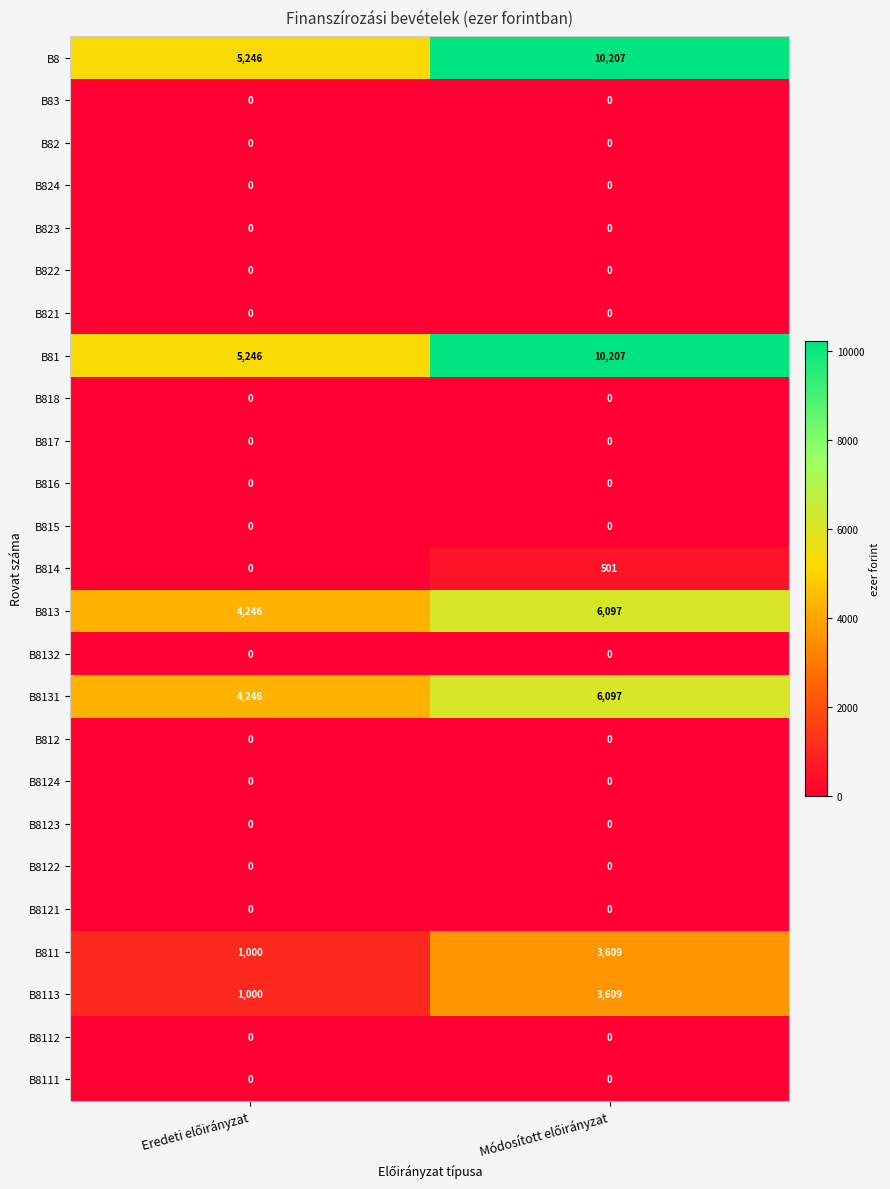

How many categories are shown in the chart?

2